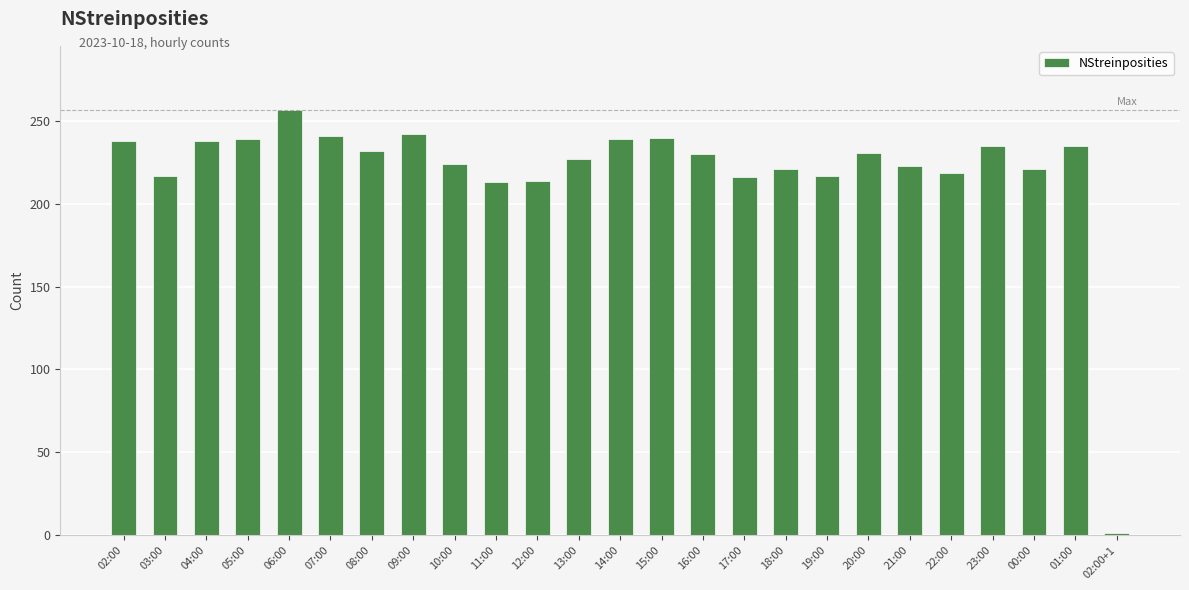

What is the smallest value displayed?

1